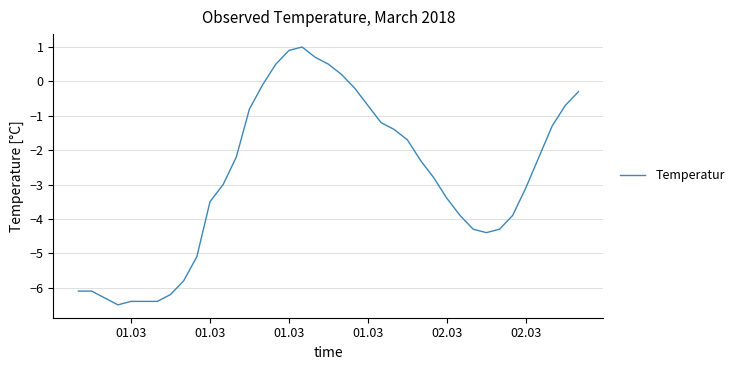

What is the smallest value displayed?

-6.5